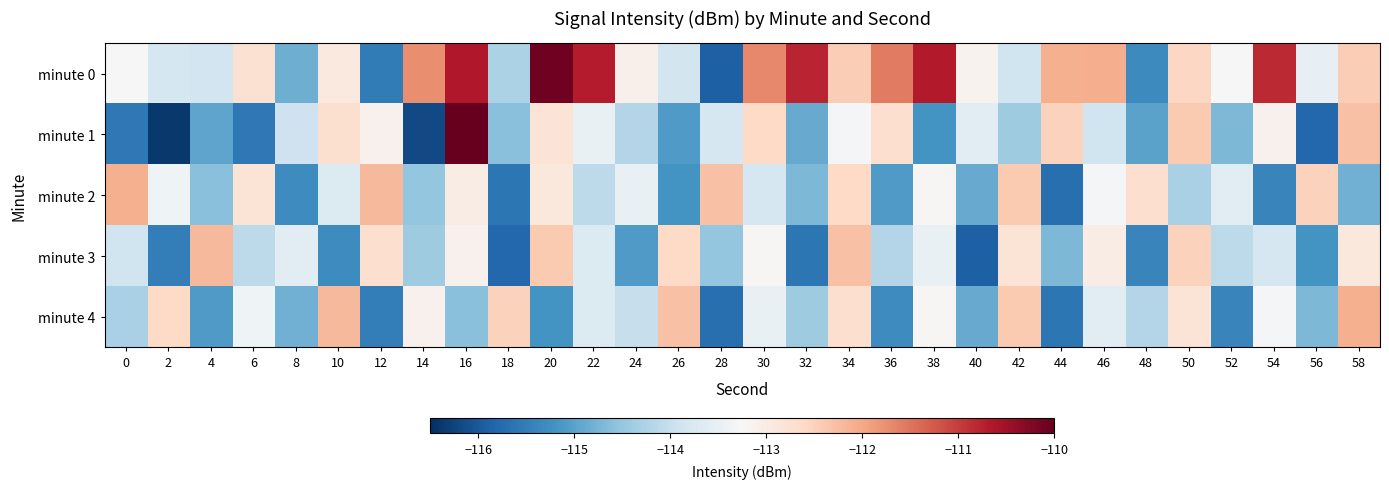

Count the number of data series in this chart.

5